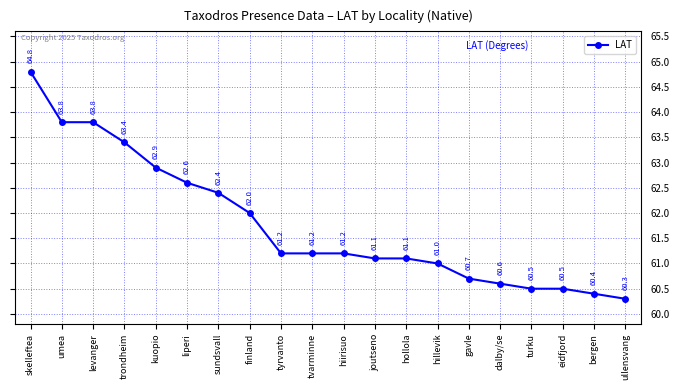

Which label corresponds to the largest value in the chart?

skelleftea